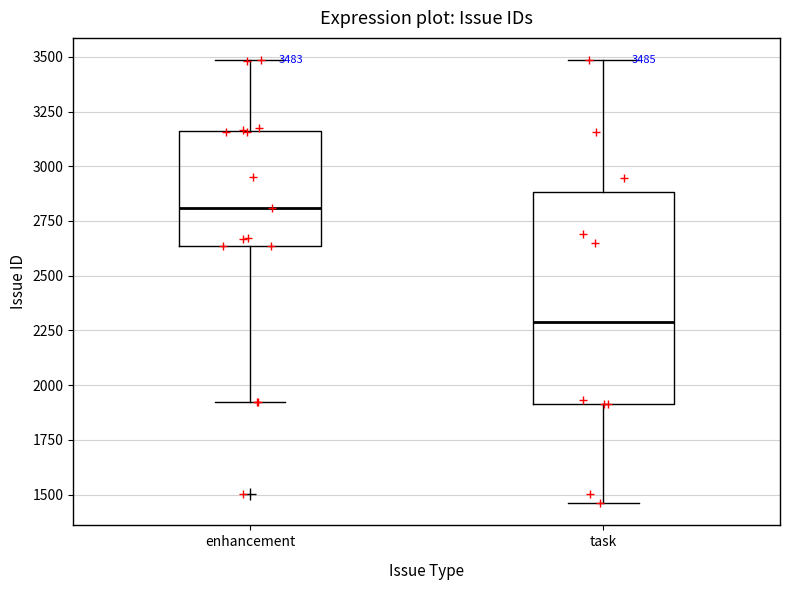

Which box has the lowest median line?

task